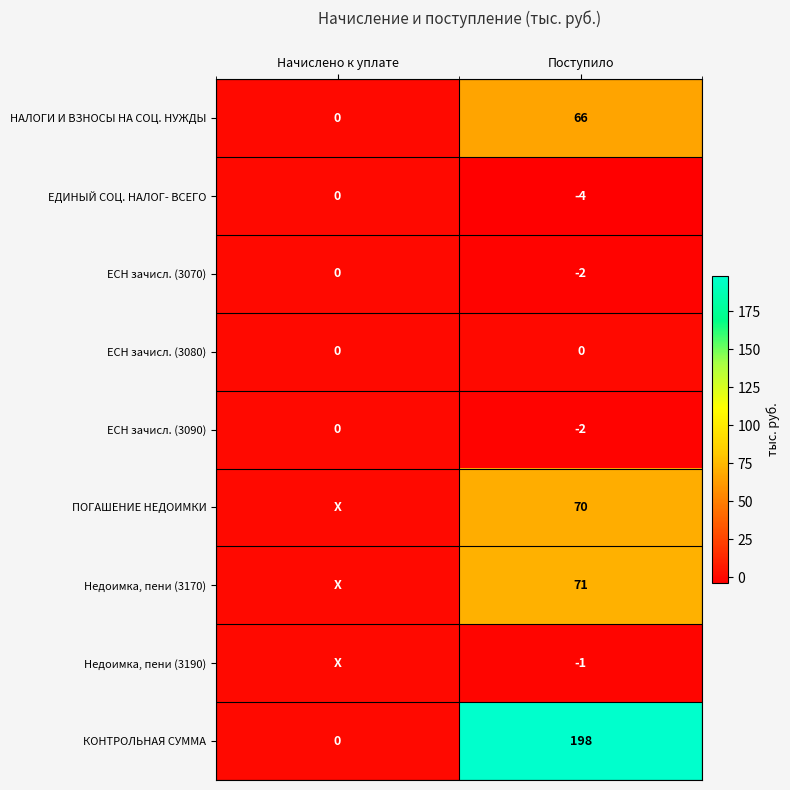

Is the value of НАЛОГИ И ВЗНОСЫ НА СОЦ. НУЖДЫ at Поступило greater than the value of ЕСН зачисл. (3070) at Начислено к уплате?

Yes